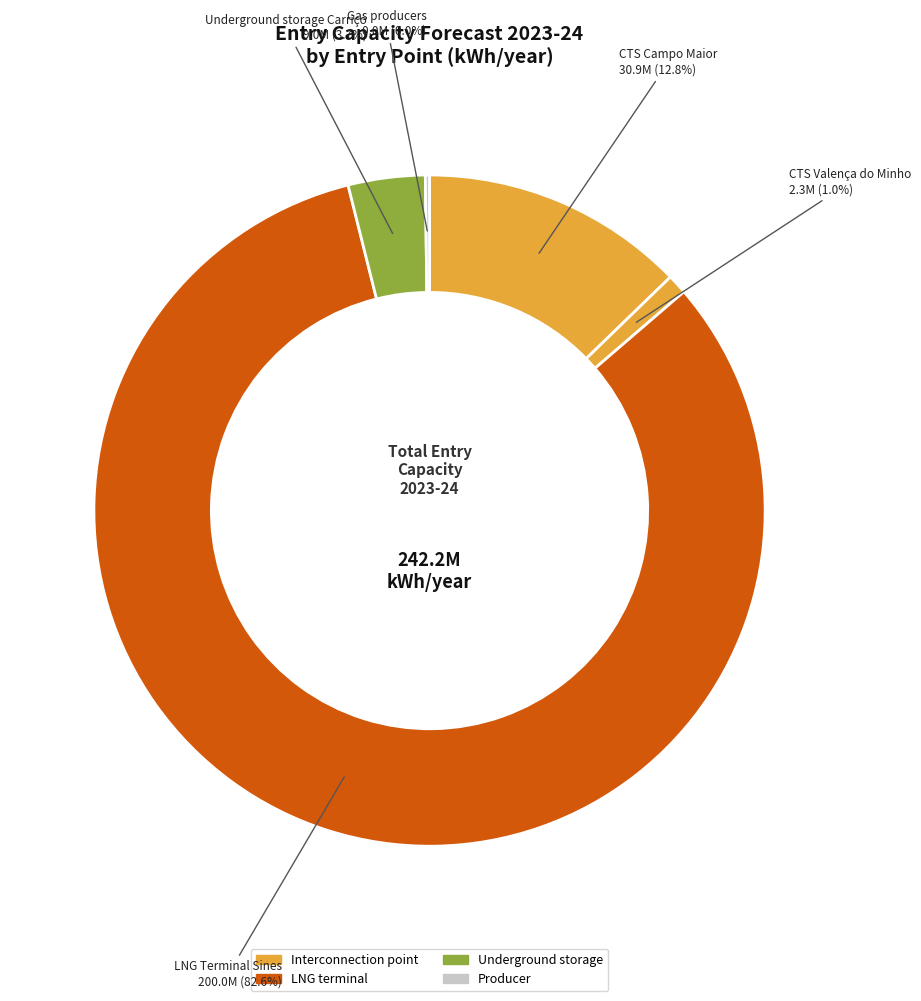

What is the change in value from Underground storage Carriço to Gas producers?

-8990275.9